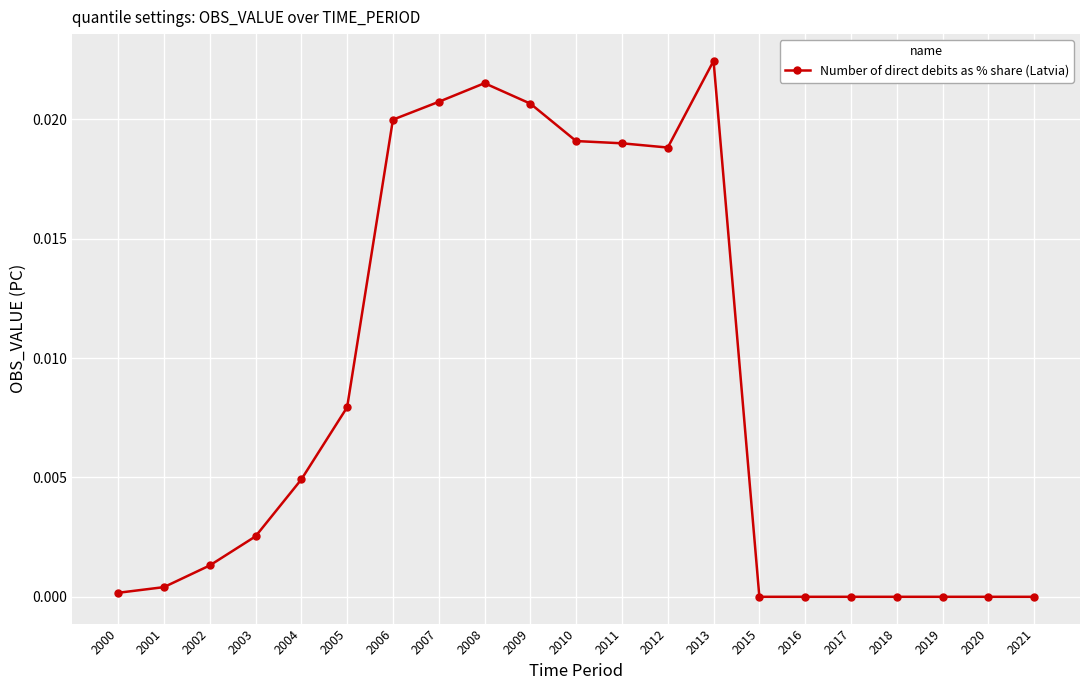

The chart shows a value of 0.0 at 2004. True or false?

True